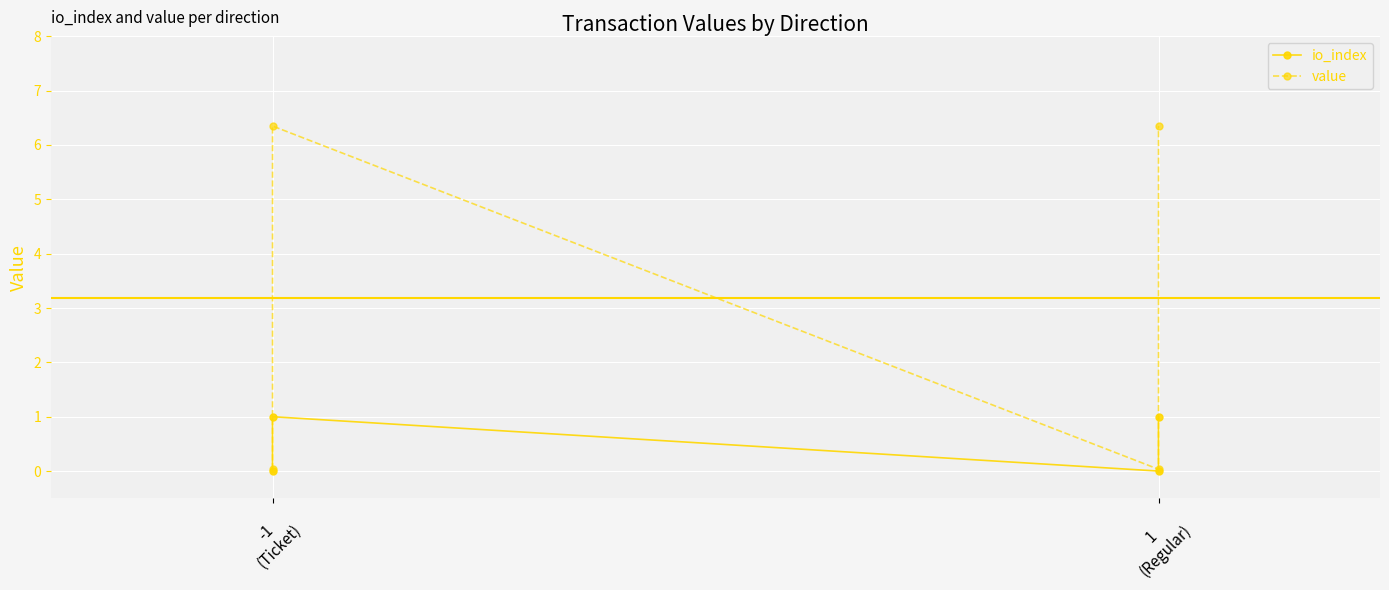

Reading left to right, extract all data points from this chart.

io_index: 0.0	1.0	0.0	1.0
value: 0.0	6.3	0.0	6.3